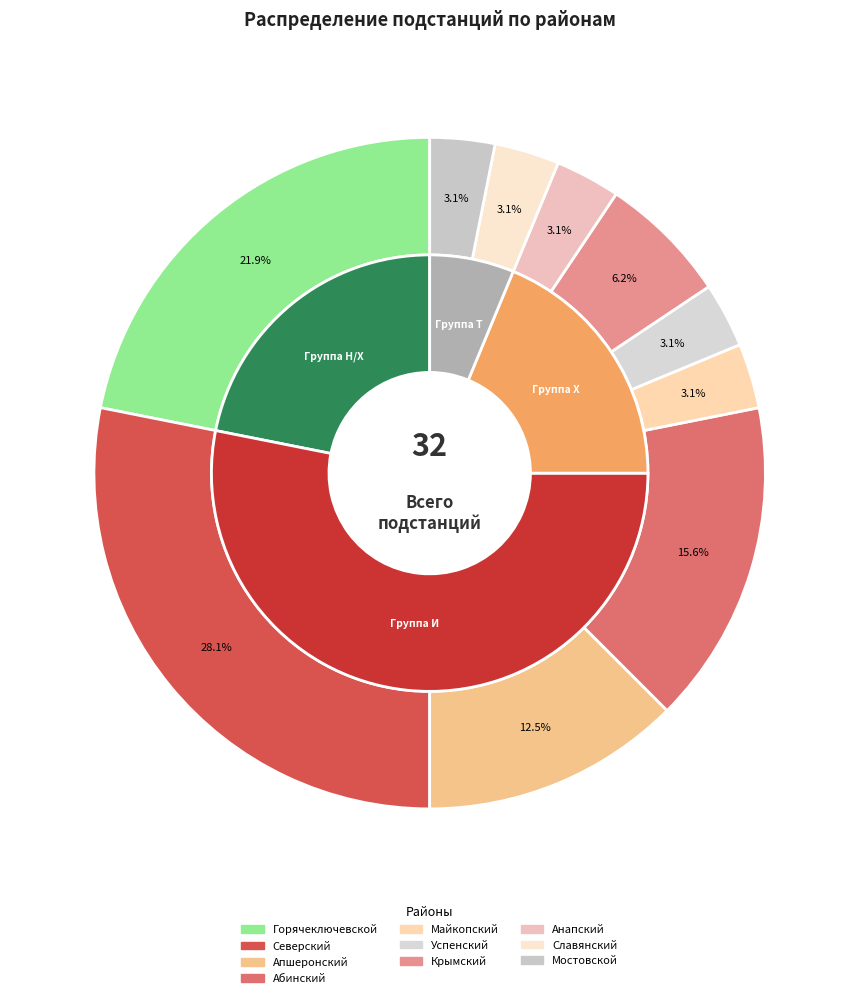

The Успенский slice represents 1% of the pie. True or false?

False